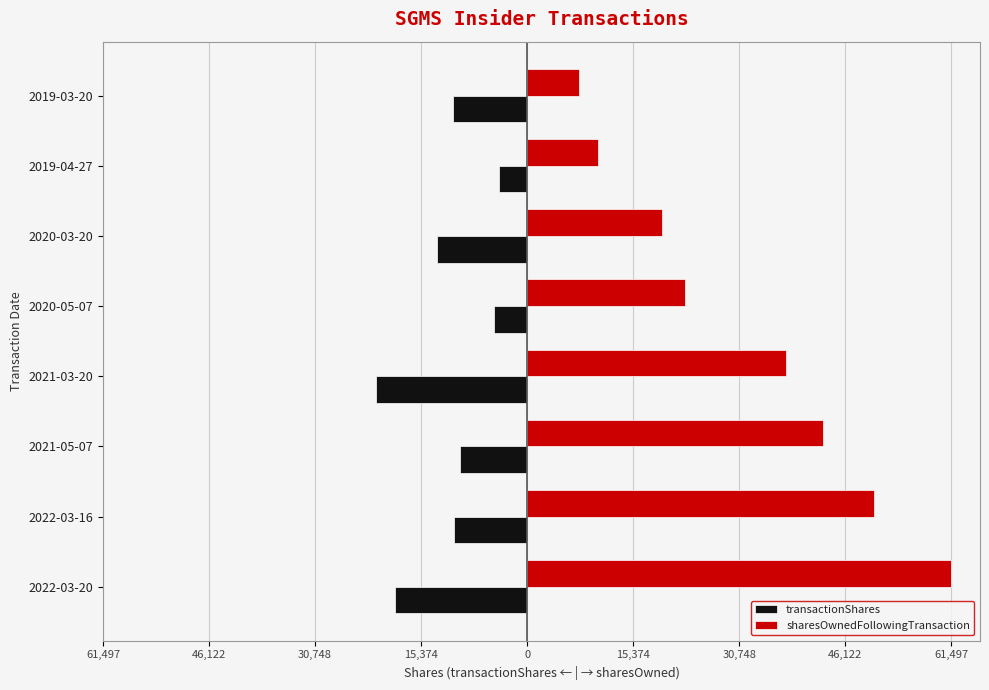

What are all the series names shown in the legend?

transactionShares, sharesOwnedFollowingTransaction